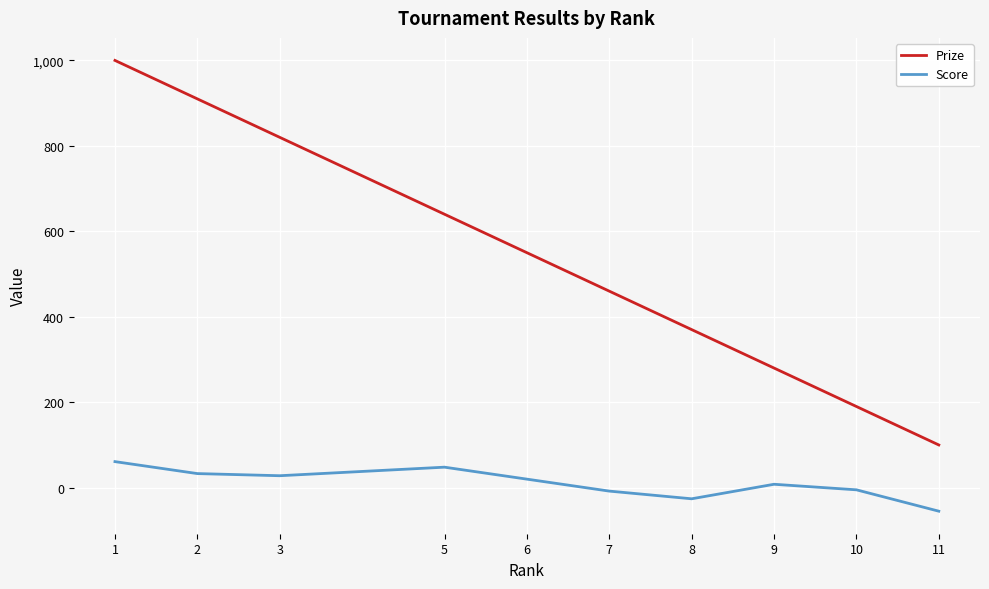

At which label does Score first exceed 20?

1